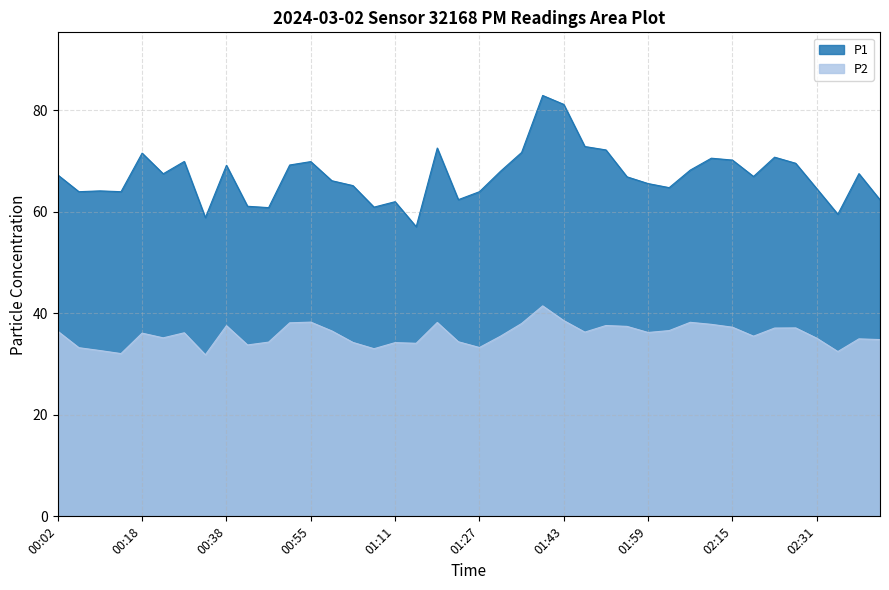

What is the smallest value displayed?

31.8